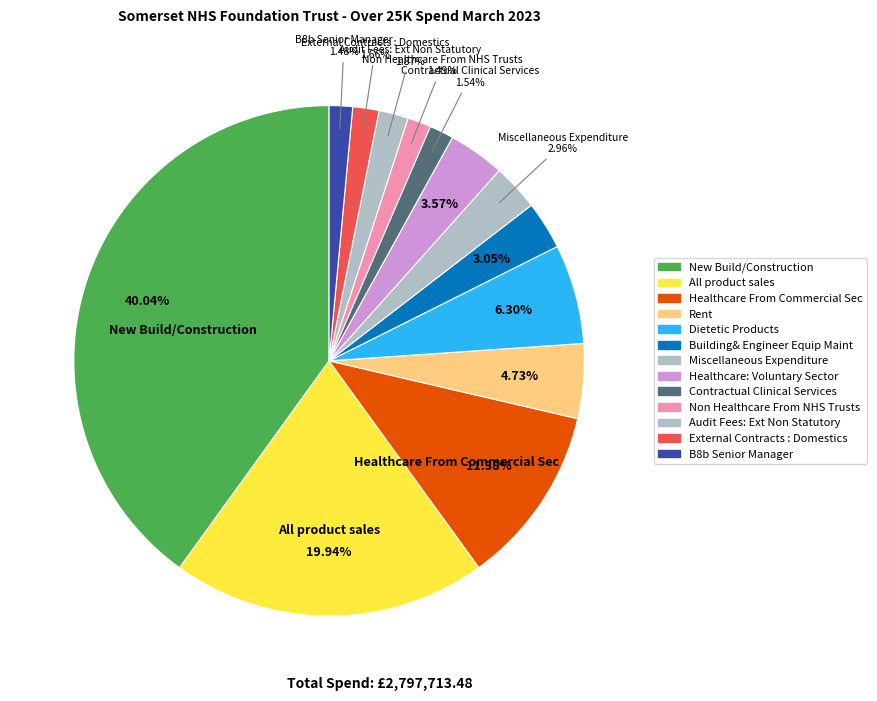

Which slice is the largest?

New Build/Construction